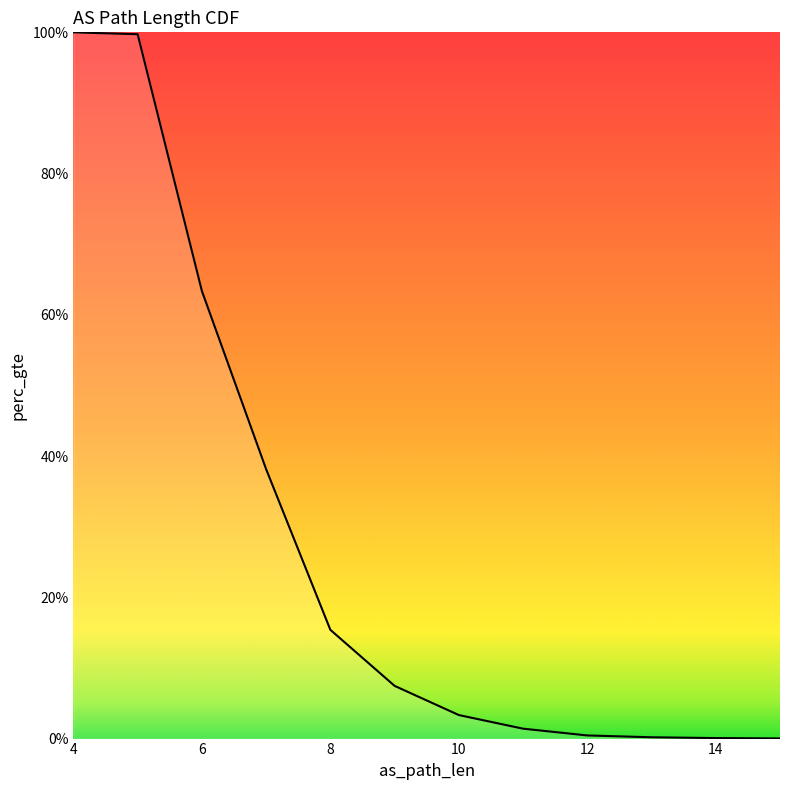

True or false: there are more than 2 points higher than both neighbors.

False